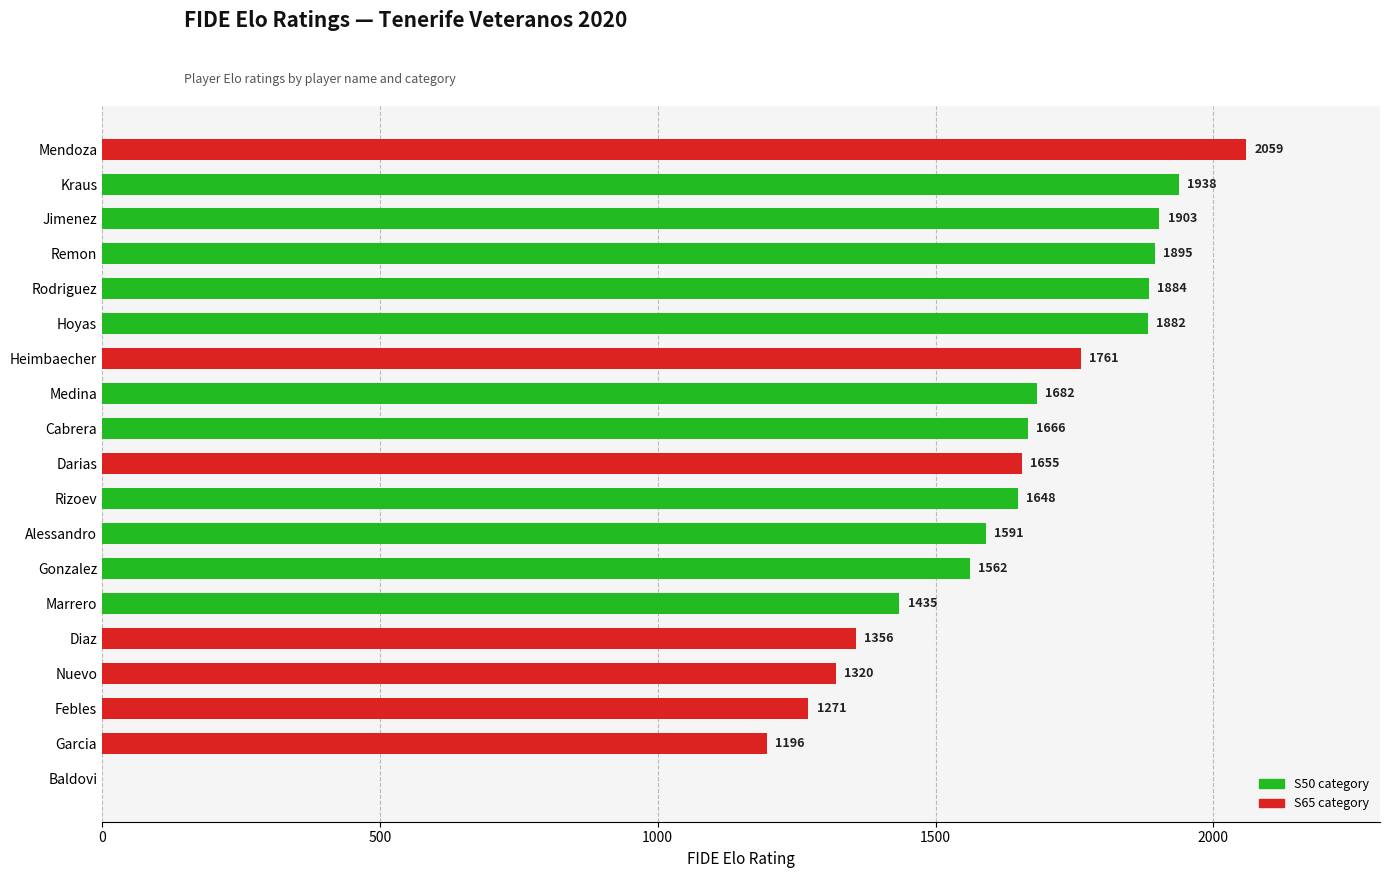

Are the bars grouped side by side (vs. stacked)?

No